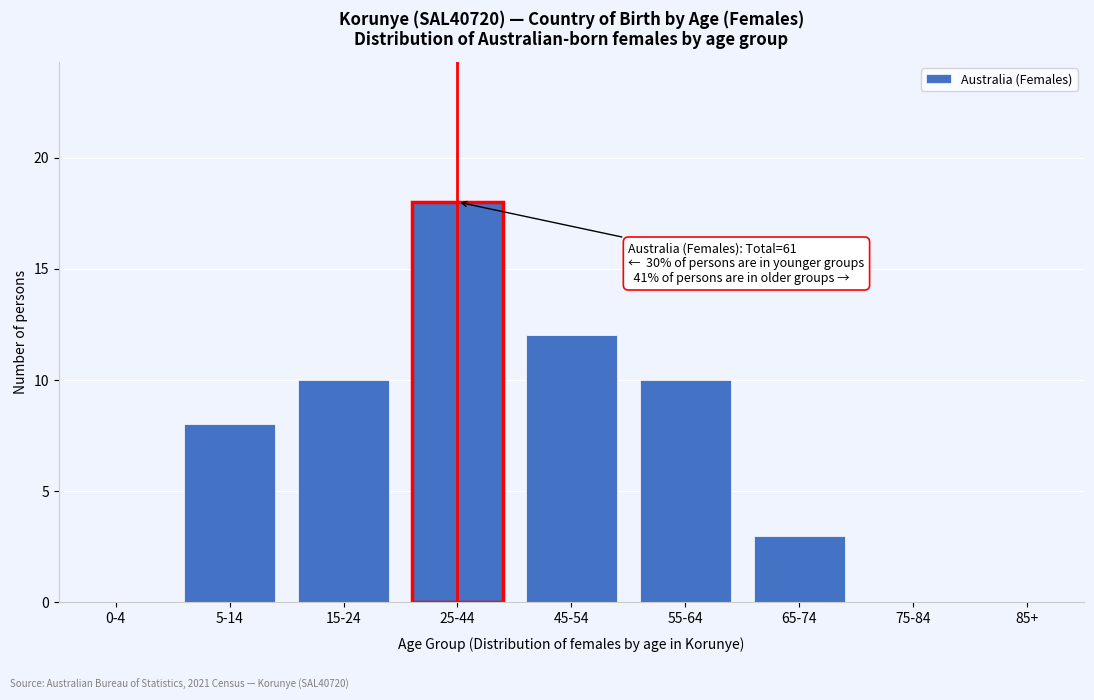

Reading left to right, extract all data points from this chart.

0-4=0	5-14=8	15-24=10	25-44=18	45-54=12	55-64=10	65-74=3	75-84=0	85+=0